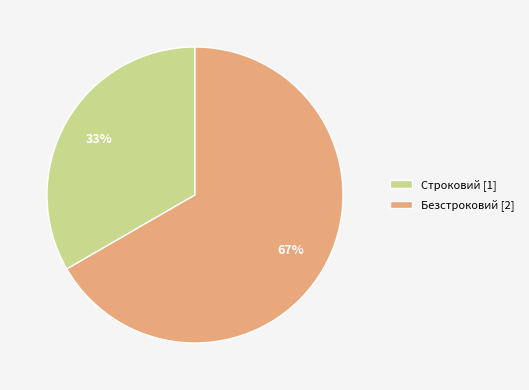

Is the sum of Безстроковий [2] and Строковий [1] greater than half?

Yes